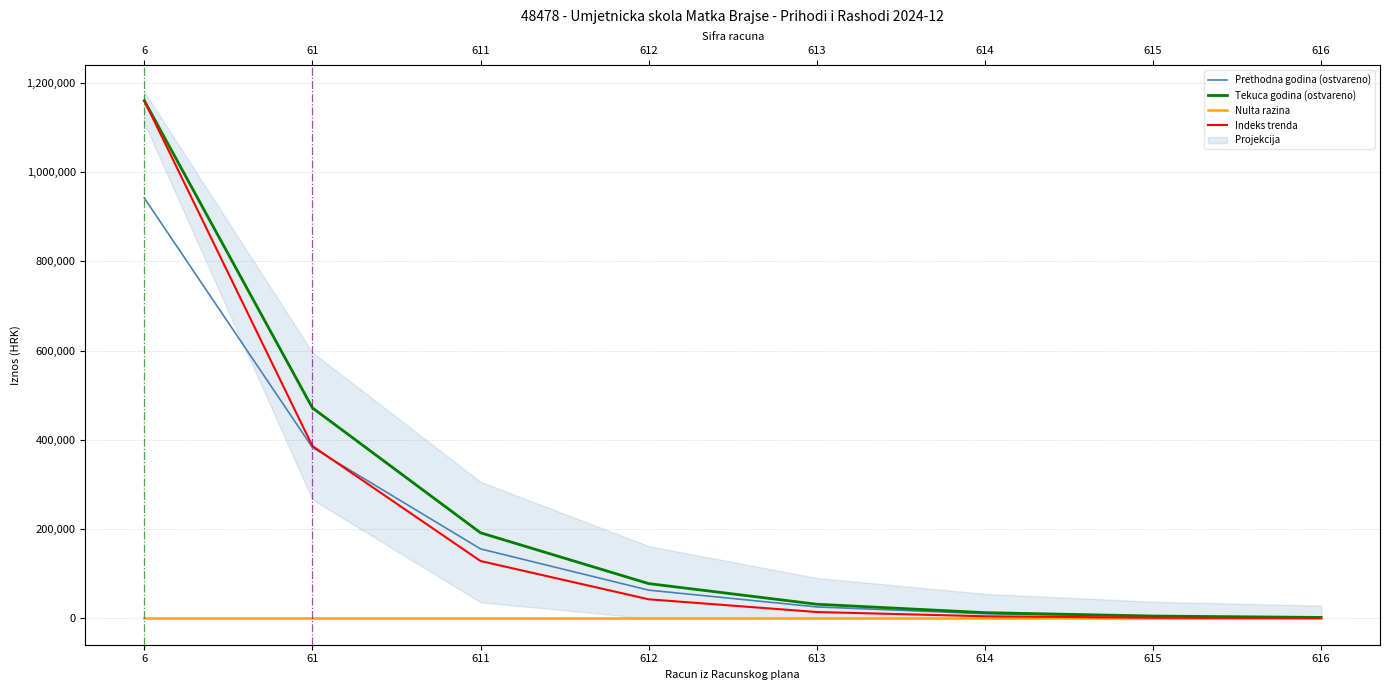

At which category is the sum across all series the highest?

6